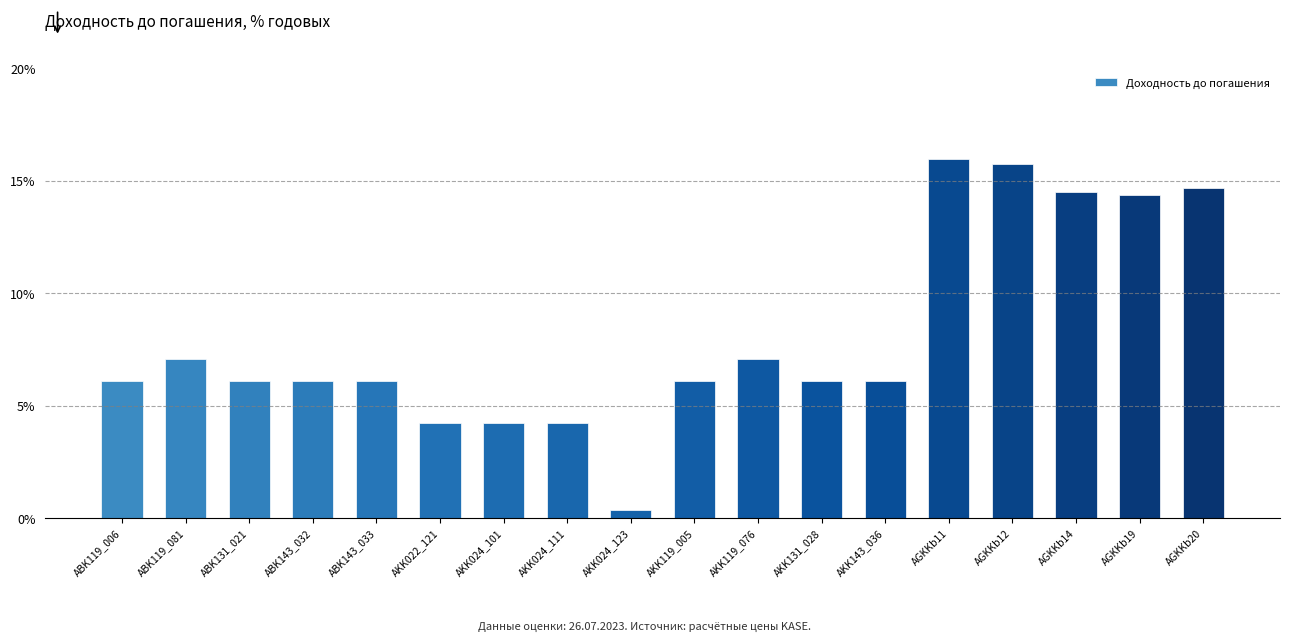

What position from the left is AKK024_123?

9